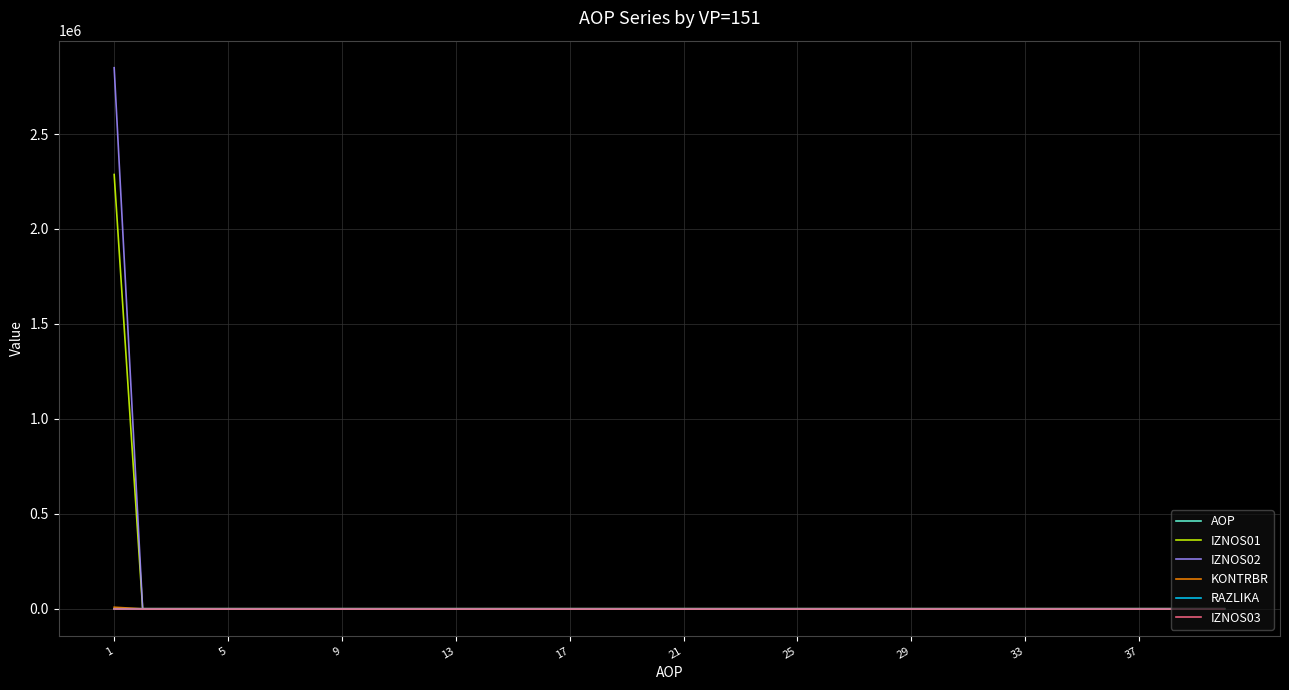

What is the greatest value displayed?

2849031.4